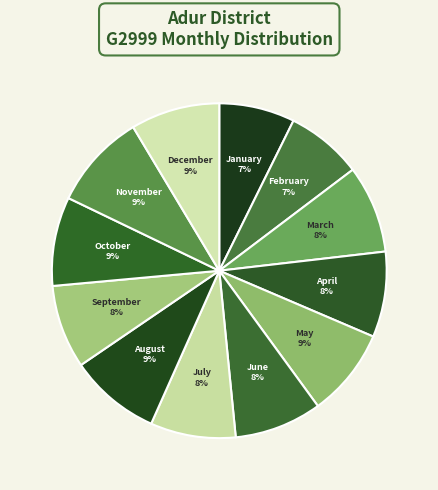

Is there a majority slice in this chart?

No